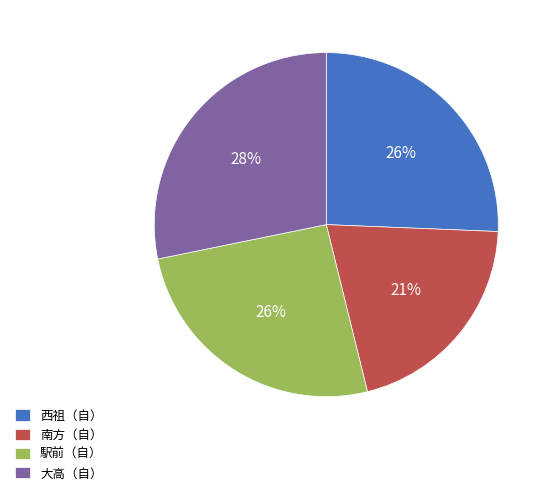

Is 駅前（自） the majority of the pie?

No